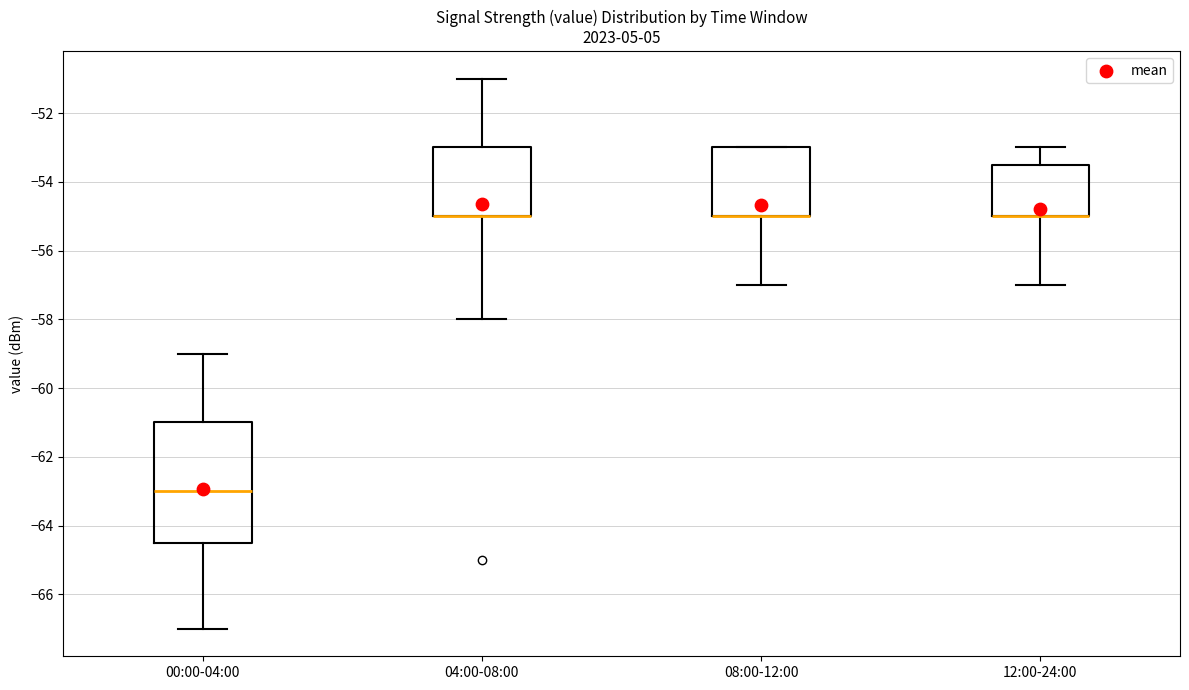

Which box is the tallest, from its lower edge to its upper edge?

00:00-04:00